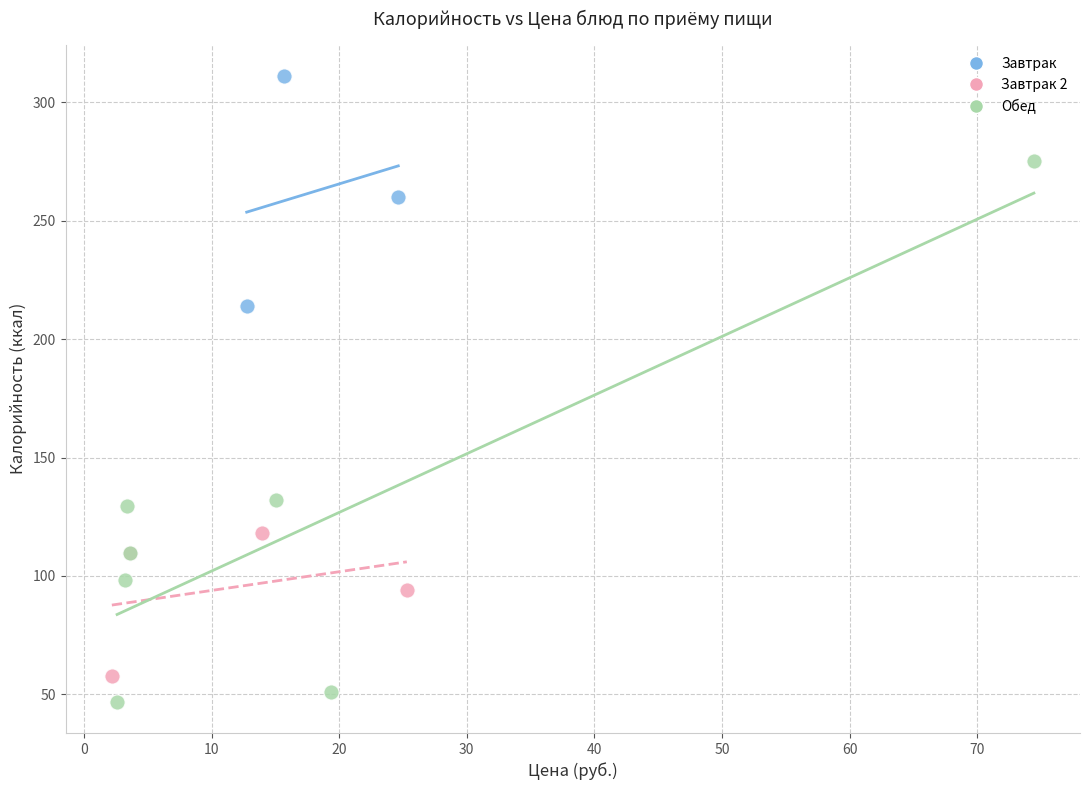

Which series has the largest Y range (max minus min)?

Обед